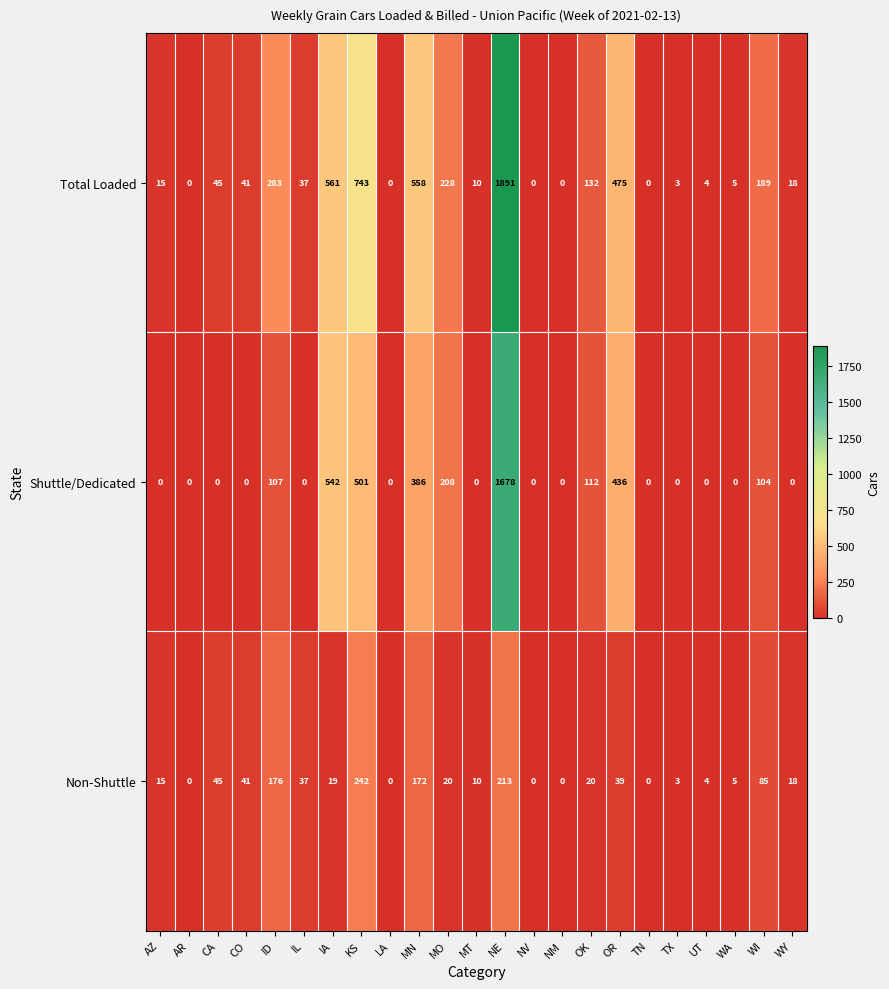

The value of Shuttle/Dedicated at MN is 622. True or false?

False